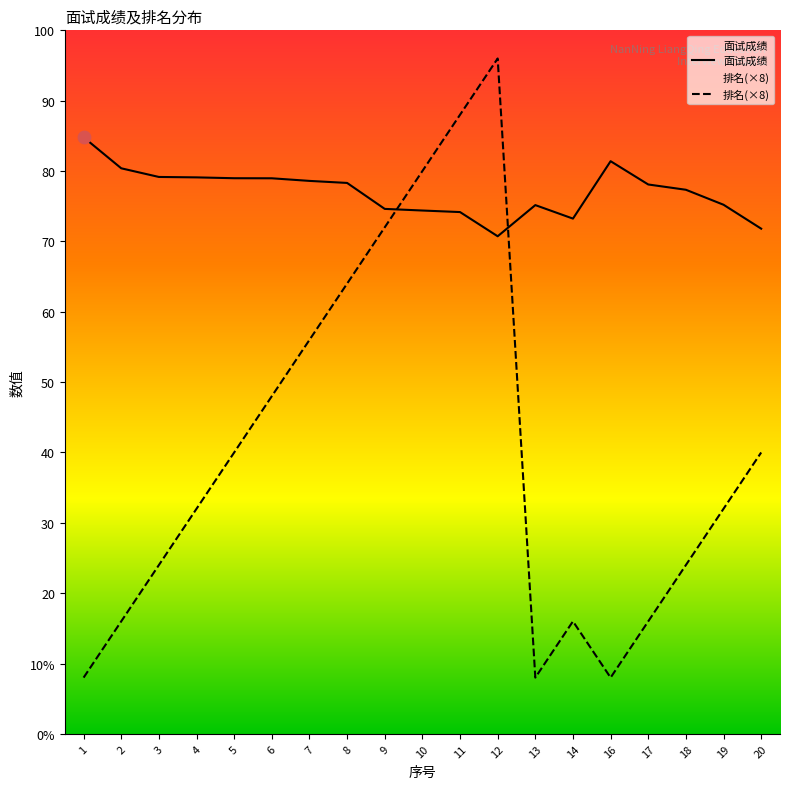

At which category is the sum across all series the highest?

12